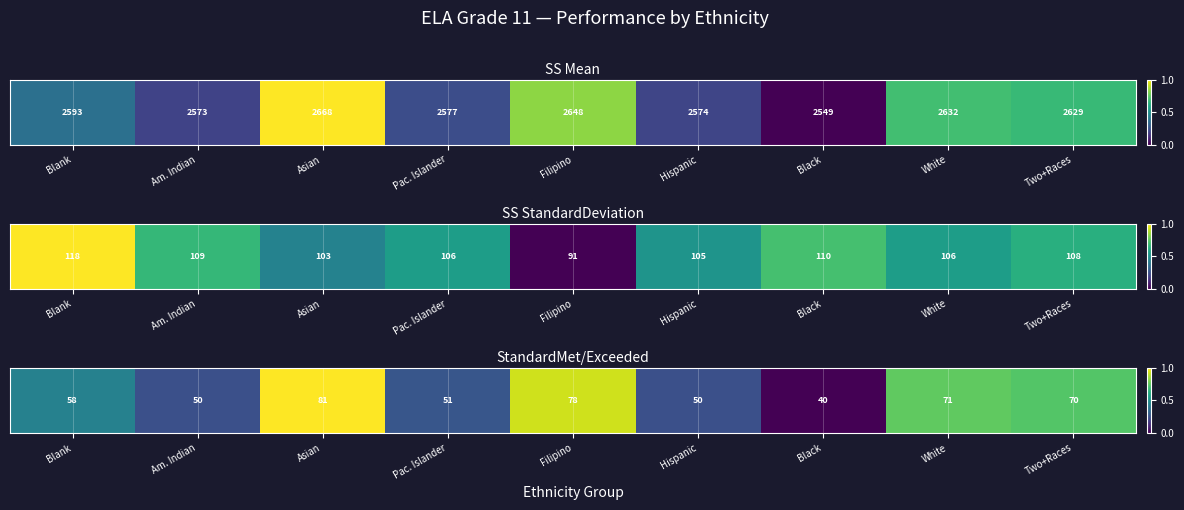

Where is the data nearest to the value 0?

Black